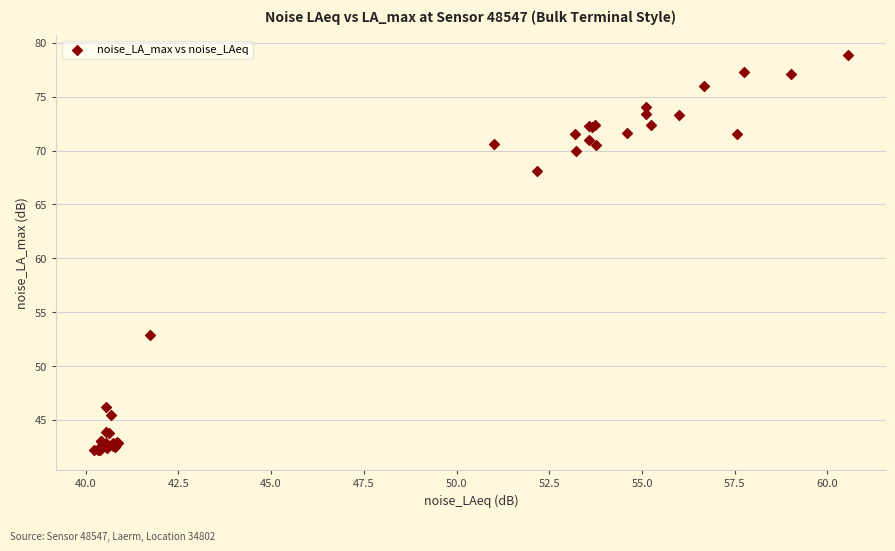

What Y value in the scatter plot is closest to 60?

52.9